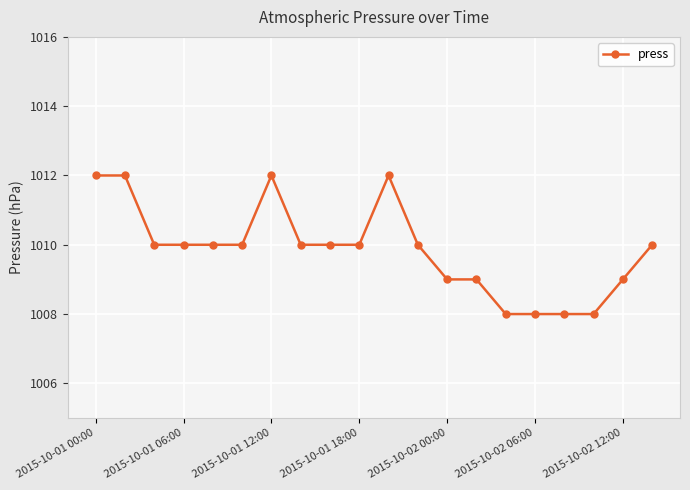

What is the value of the 6th point from the left?

1010